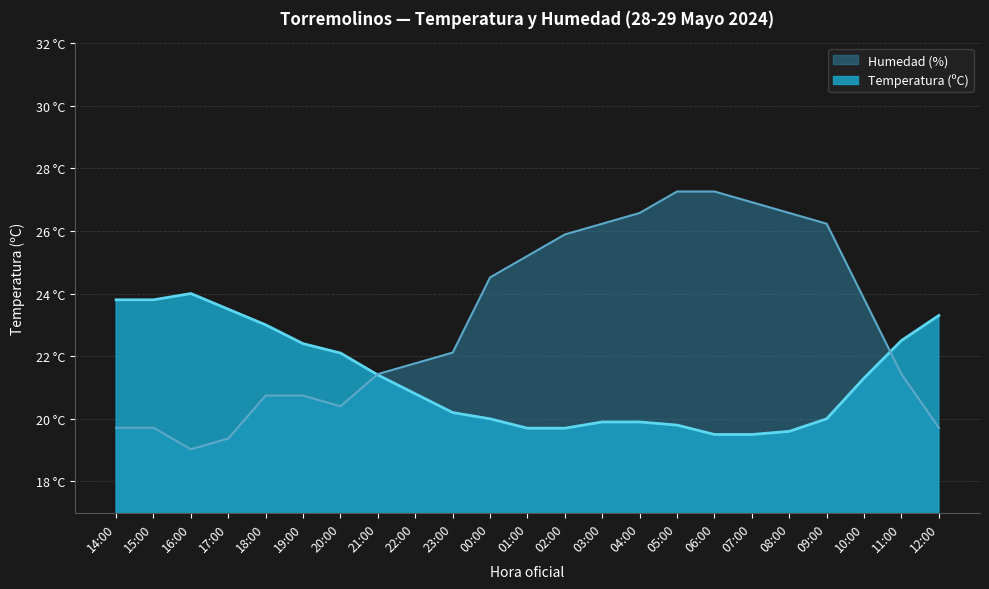

Does the chart have visible grid lines?

Yes